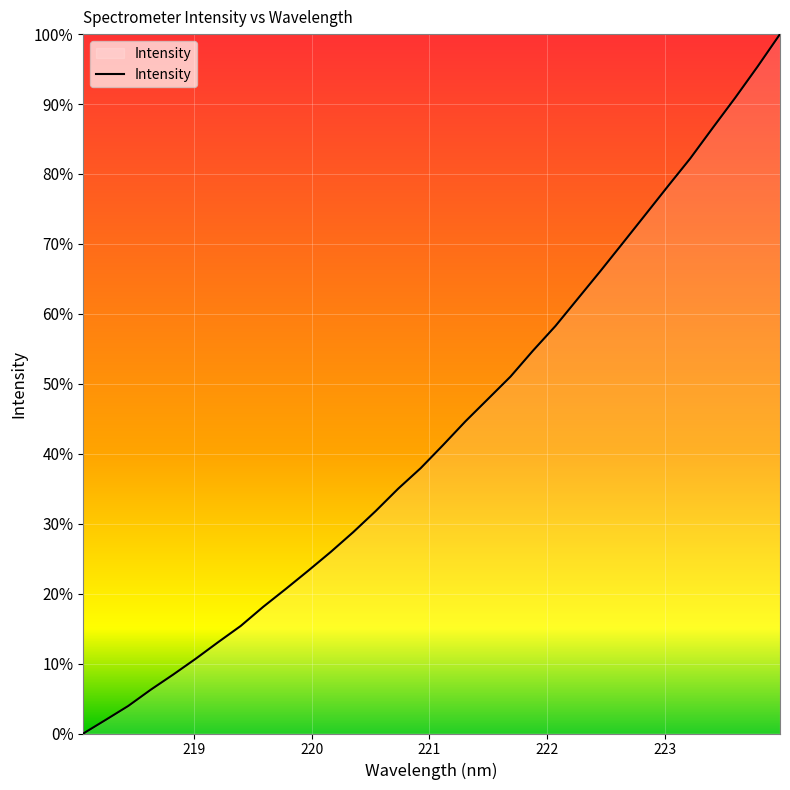

What is the difference between the maximum and minimum values?

100.0